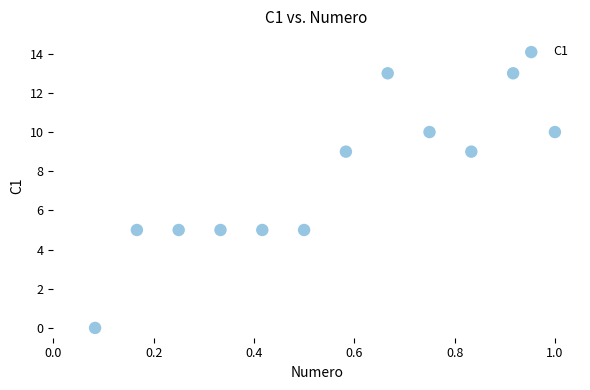

What is the range of Y values (max minus min)?

13